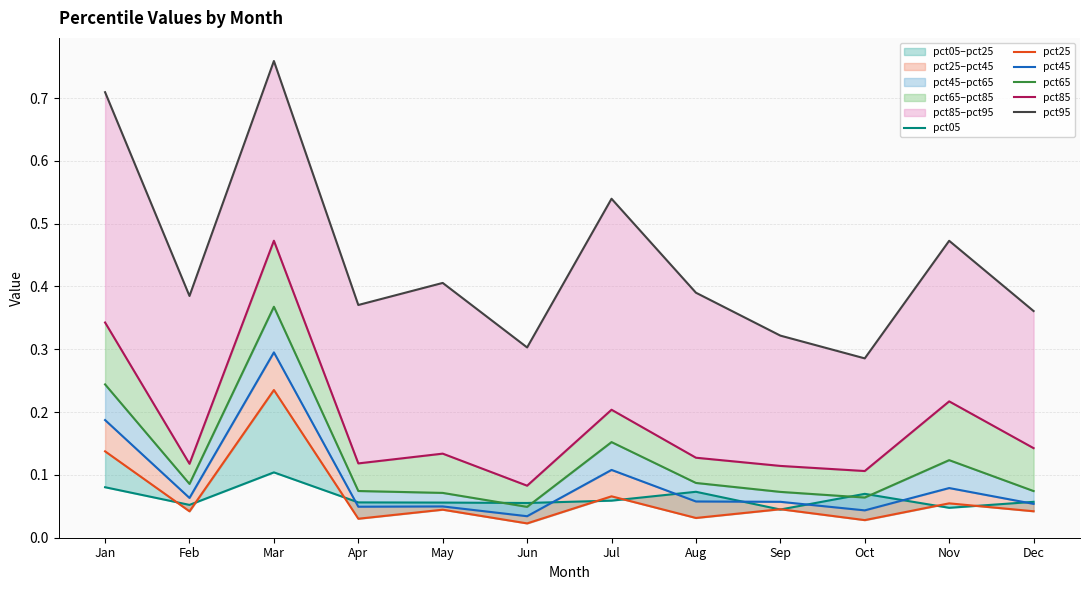

True or false: pct95 and pct05 intersect in this chart.

False